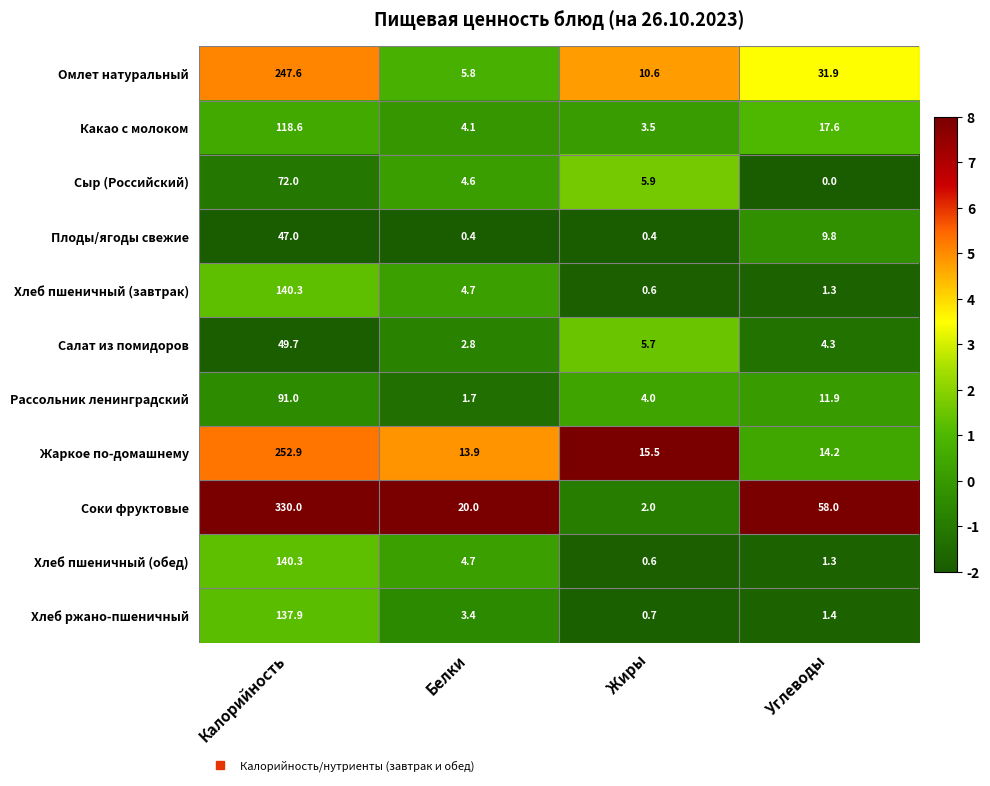

What is the difference between the maximum and minimum values in the Соки фруктовые series?

328.0